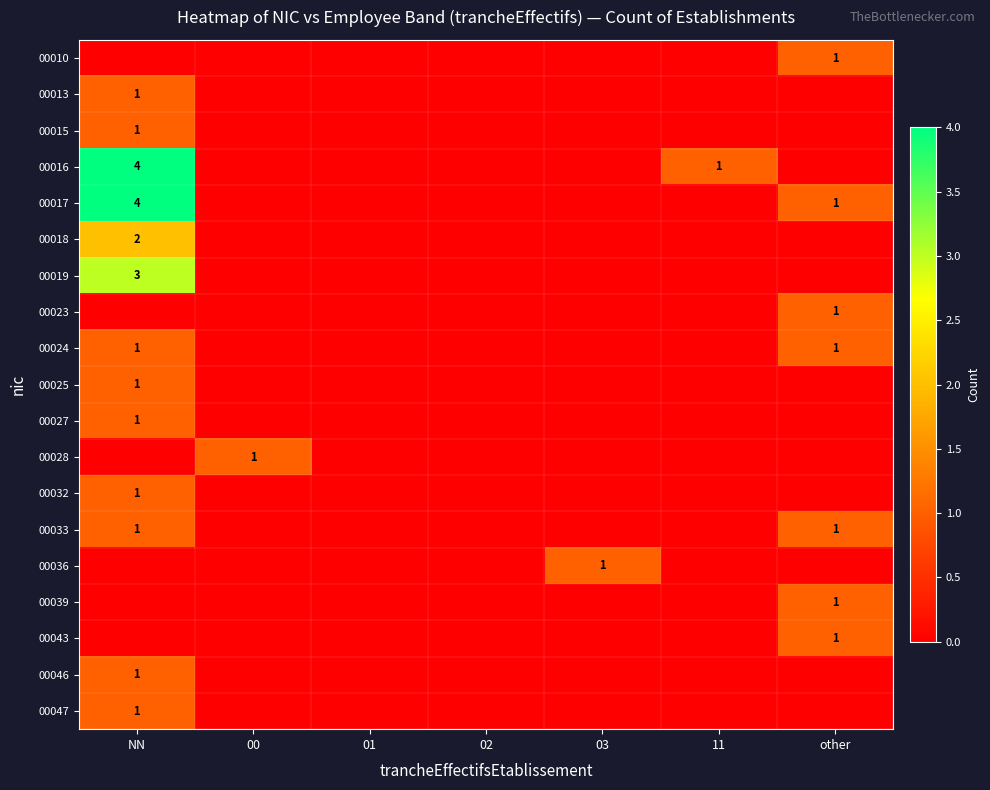

The value of 00025 at NN is 1. True or false?

True